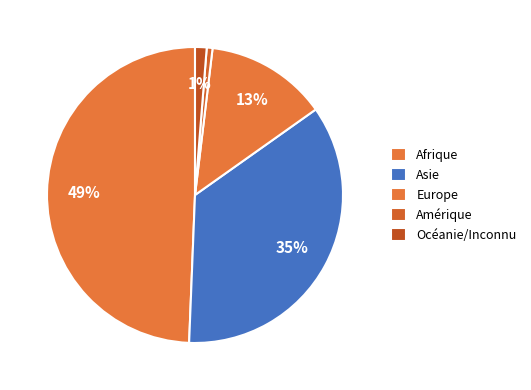

What portion of the pie excludes Asie?

64.6%